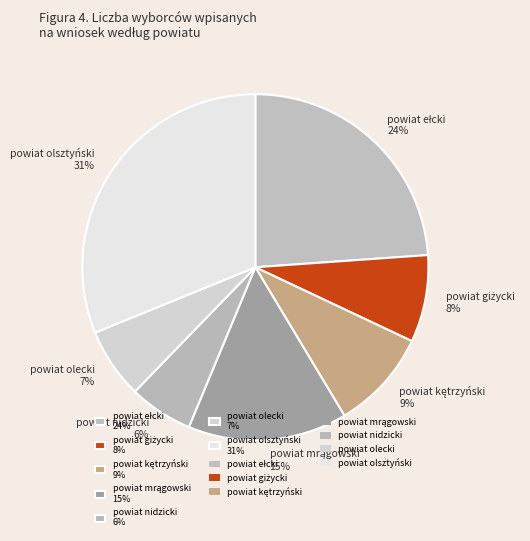

Is powiat olsztyński the majority of the pie?

No